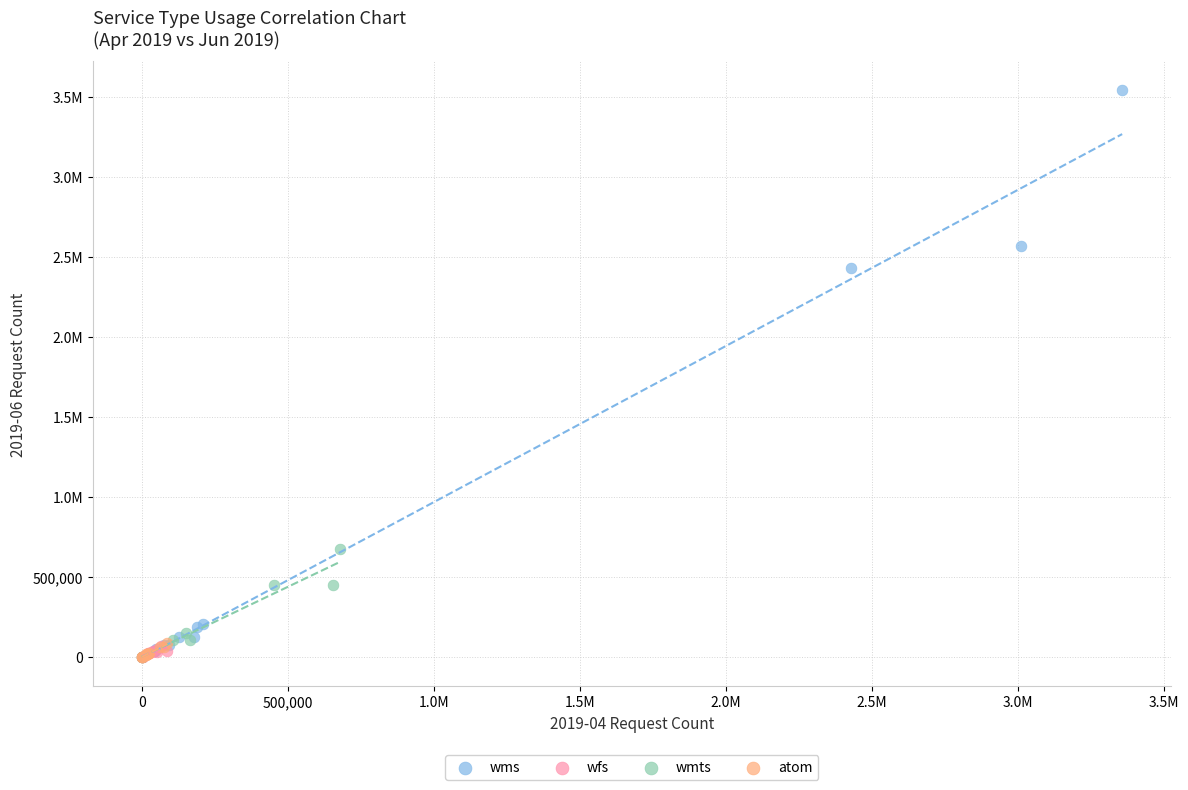

What are all the series names shown in the legend?

wms, wfs, wmts, atom